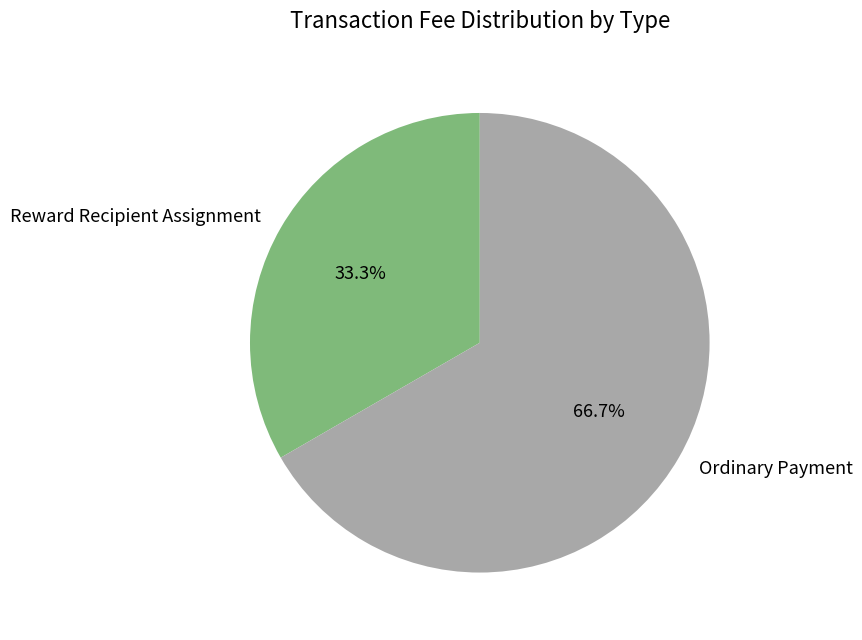

What is the largest slice in the pie chart?

Ordinary Payment